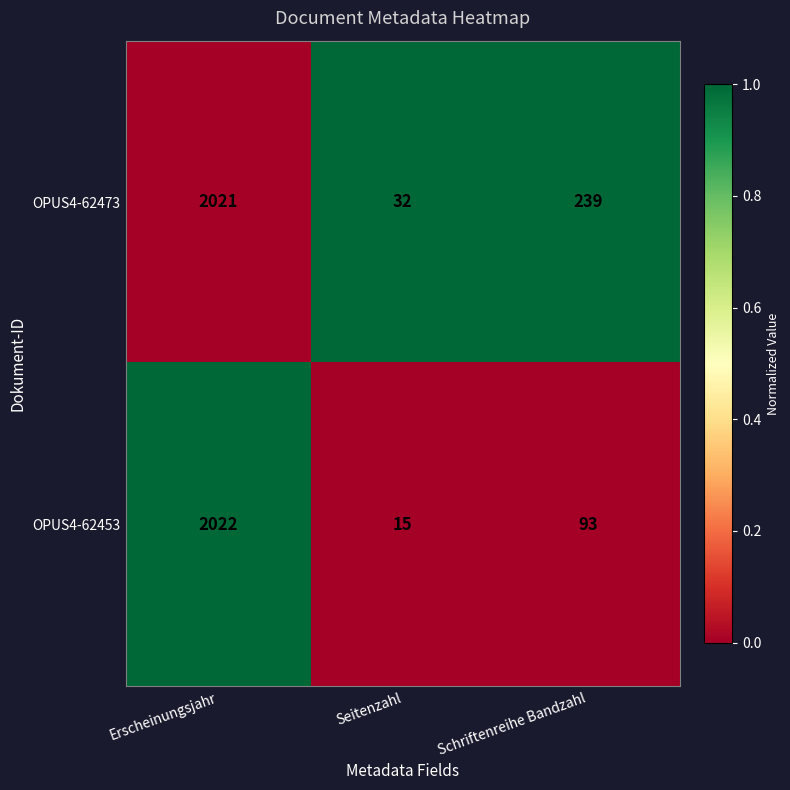

Is it true that OPUS4-62453 equals 57 at Schriftenreihe Bandzahl?

False